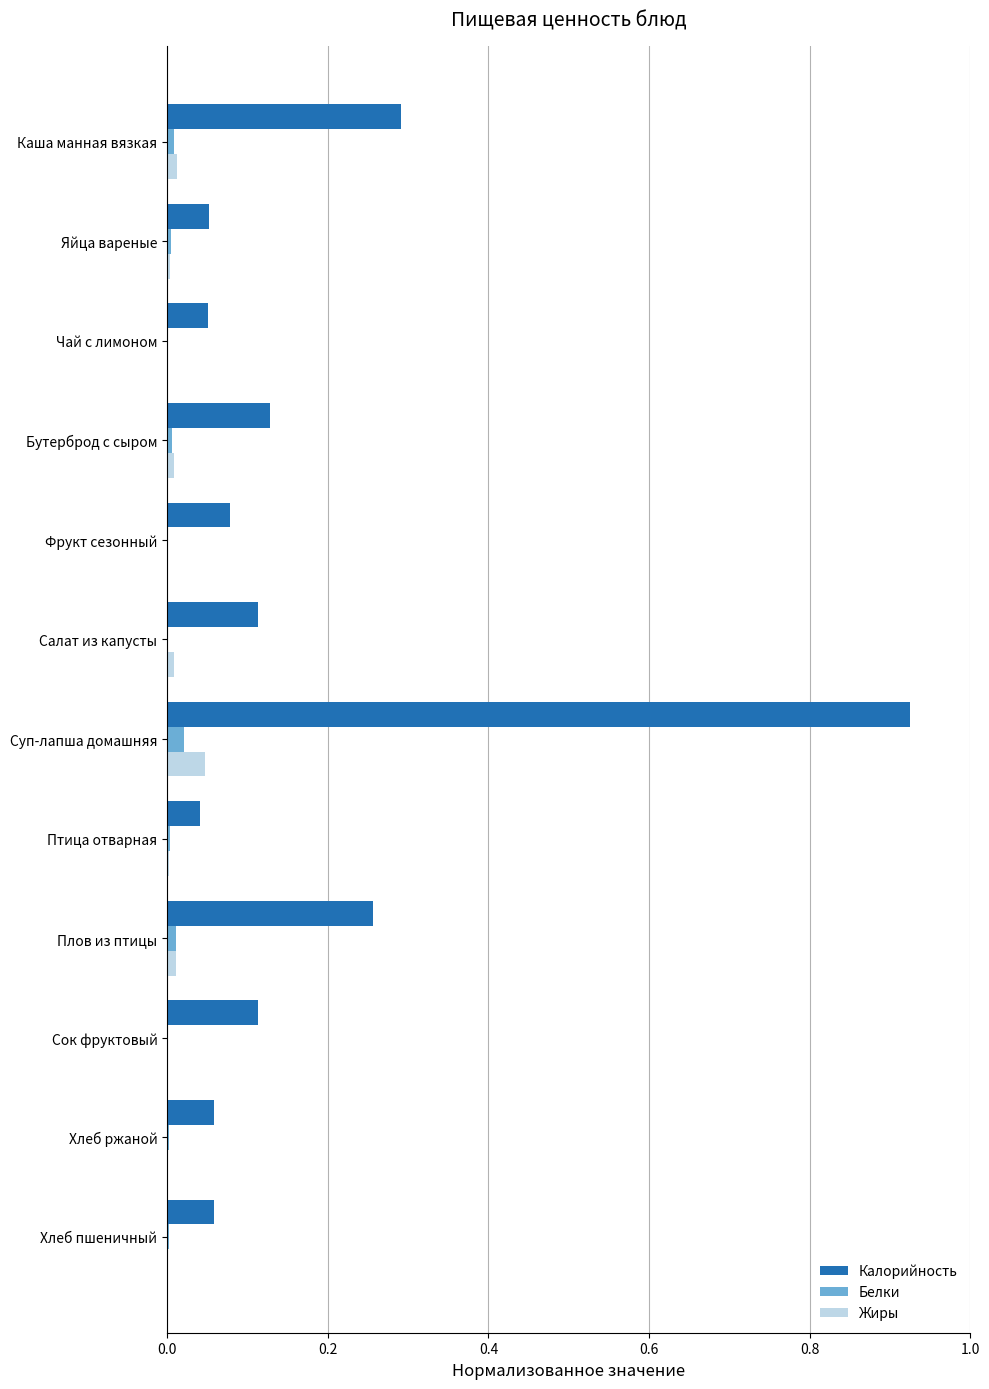

Which series has the largest total across all categories?

Калорийность